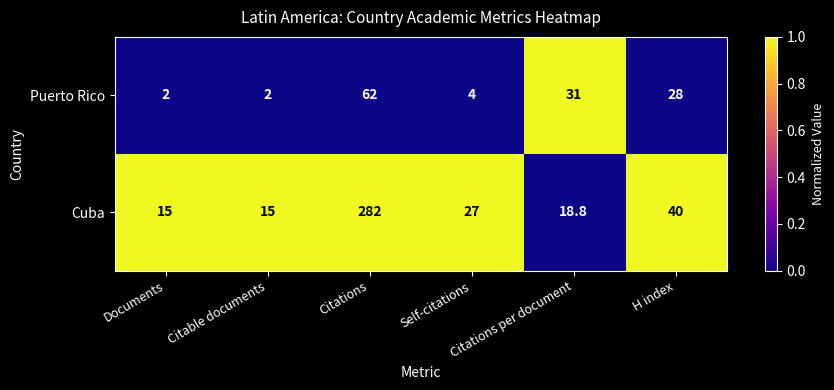

Which series has the largest total across all categories?

Cuba